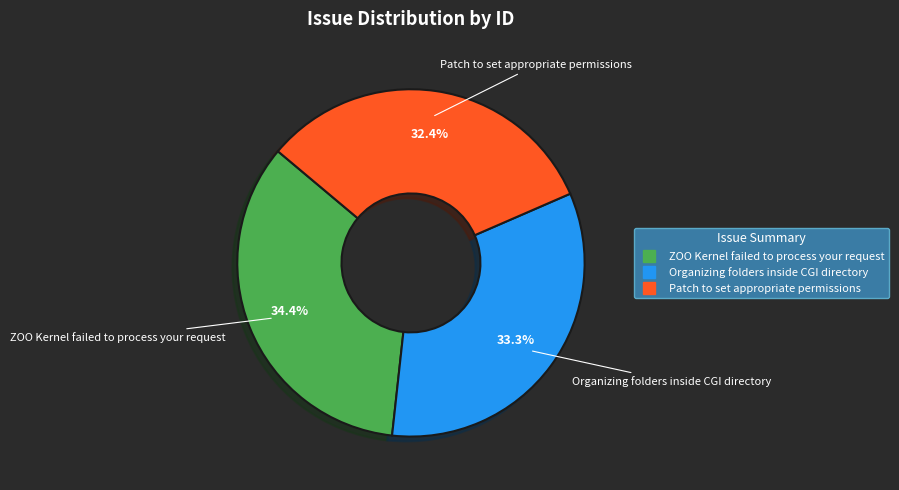

Approximately how many times larger is the value at ZOO Kernel failed to process your request compared to Organizing folders inside CGI directory?

1.0